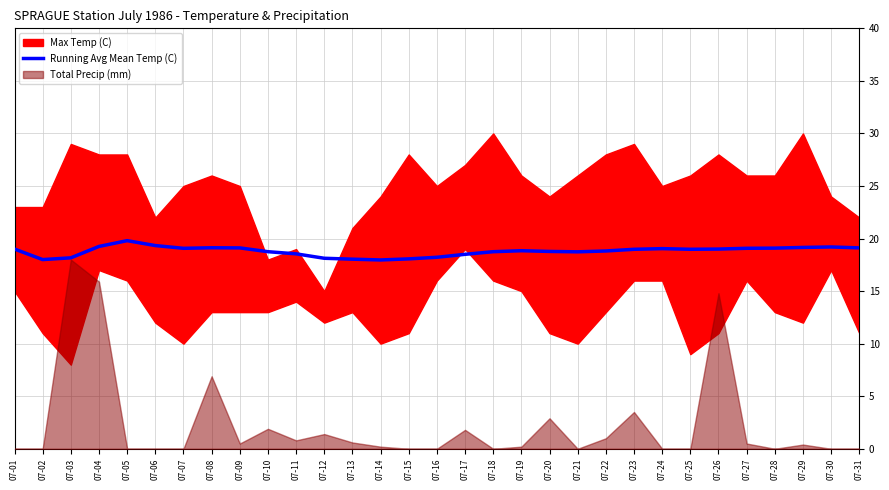

True or false: Running Avg Mean Temp (C) has a value of 18.2 at 07-03.

True